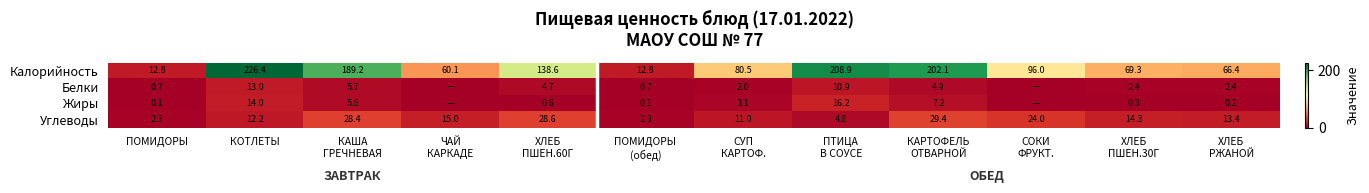

Which series has the largest total across all categories?

Калорийность